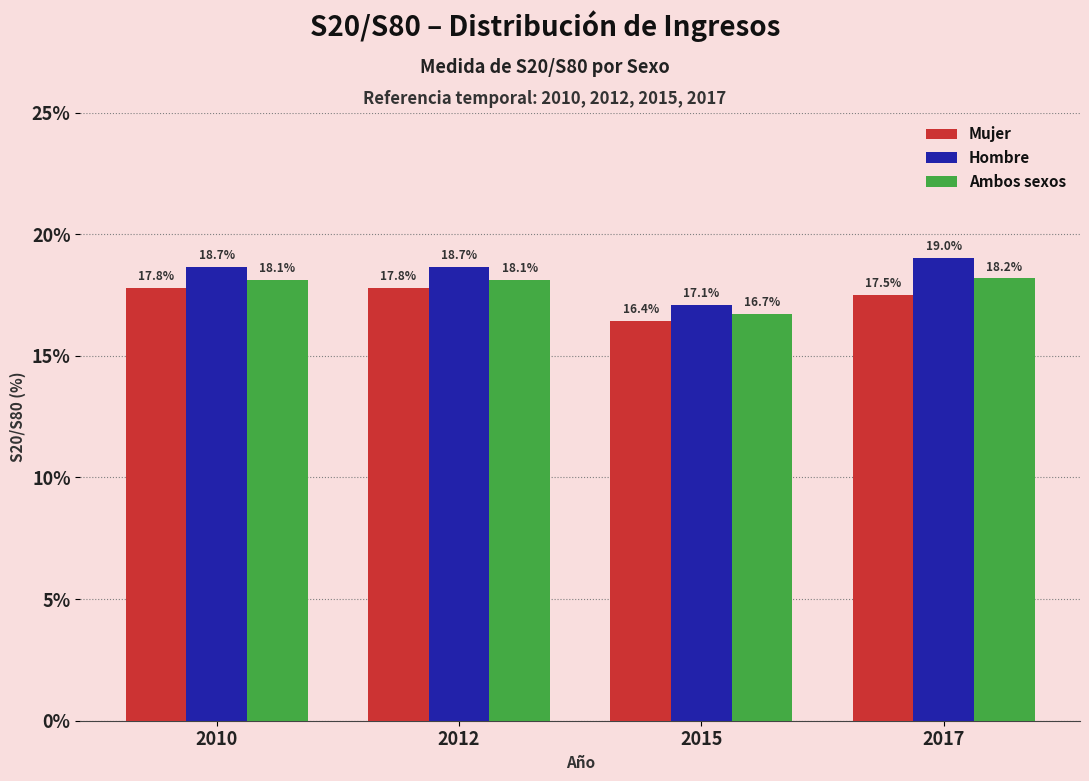

Reading right to left, list all the values displayed in this chart.

Mujer: 2017=17.5	2015=16.4	2012=17.8	2010=17.8
Hombre: 2017=19.0	2015=17.1	2012=18.7	2010=18.7
Ambos sexos: 2017=18.2	2015=16.7	2012=18.1	2010=18.1